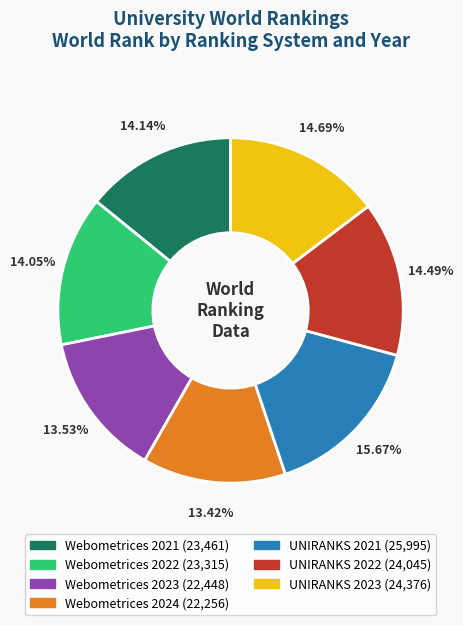

What percentage is NOT represented by UNIRANKS 2023?

85.3%